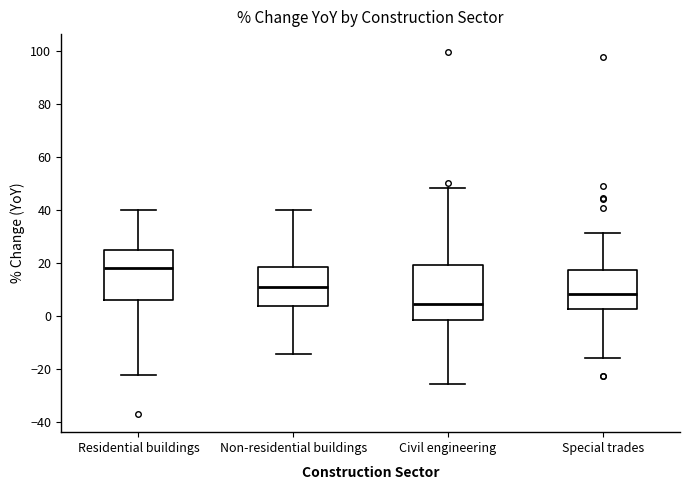

Reading left to right, transcribe this box plot: for each box, give where its median line is, the range the box spans, and where its two whiskers end, as read against the y-axis. The values are not printed on the chart, so give them approximately, as read against the axis.

Residential buildings: median 18, box 6 to 24, whiskers -22 to 40
Non-residential buildings: median 10, box 4 to 18, whiskers -14 to 40
Civil engineering: median 4, box -2 to 20, whiskers -26 to 48
Special trades: median 8, box 2 to 18, whiskers -16 to 32